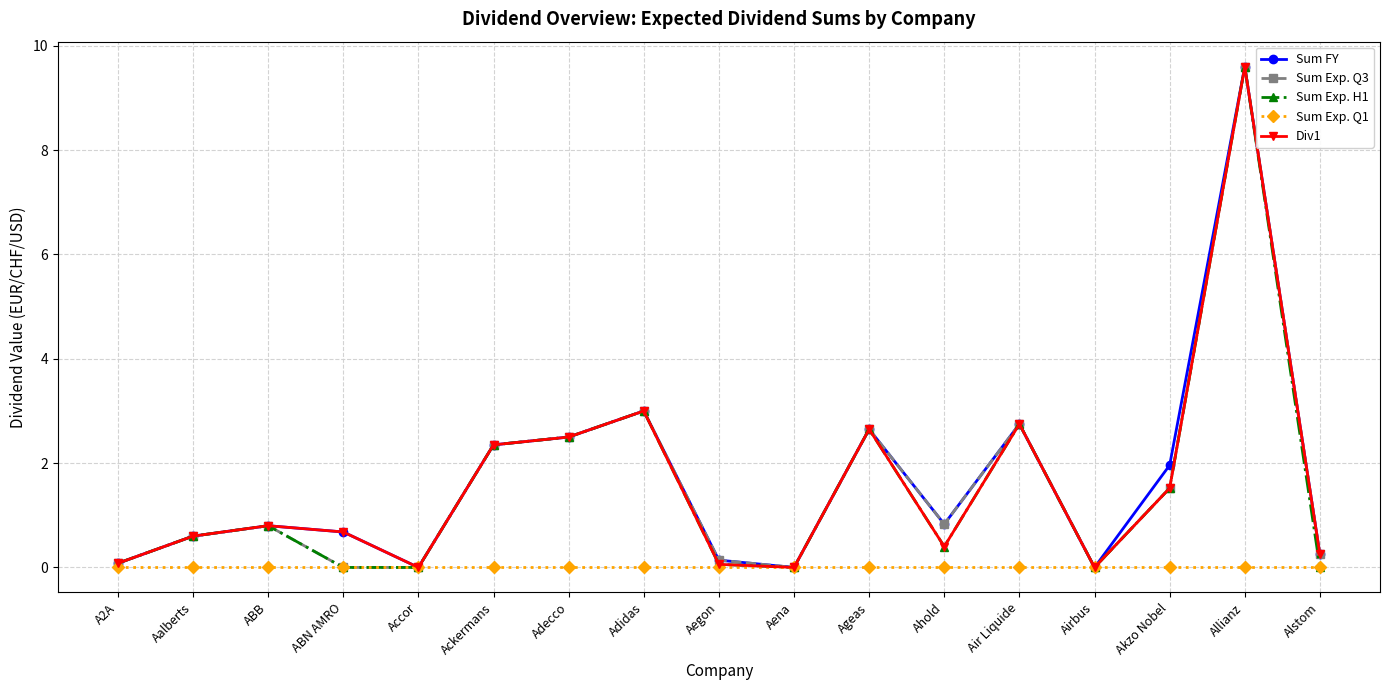

What is the total value across all series at ABN AMRO?

1.4